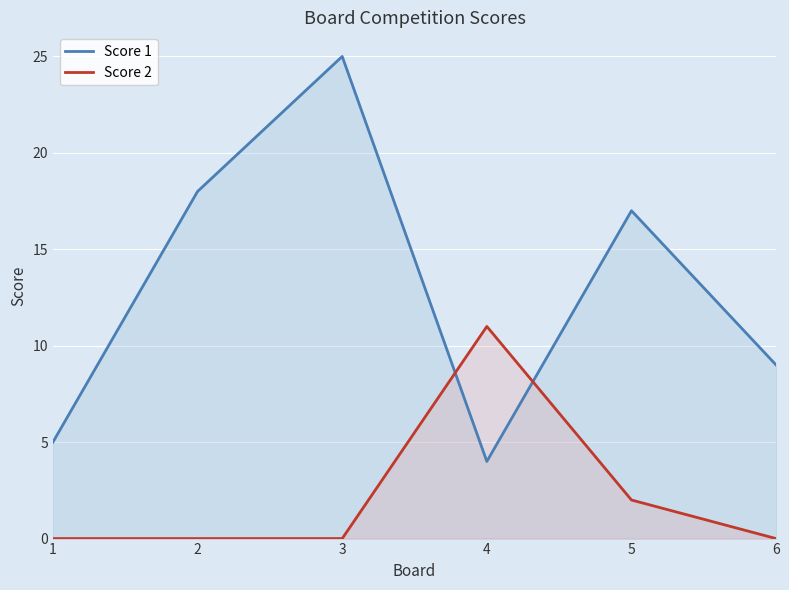

At 4, list the series in order from largest to smallest.

Score 2, Score 1